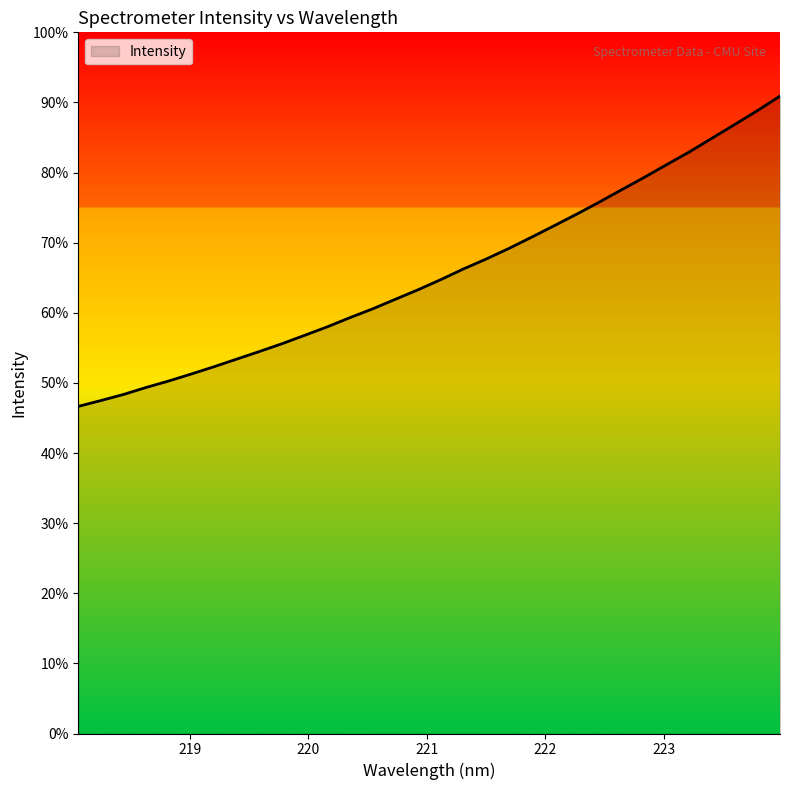

True or false: there are more than 1 points higher than both neighbors.

False